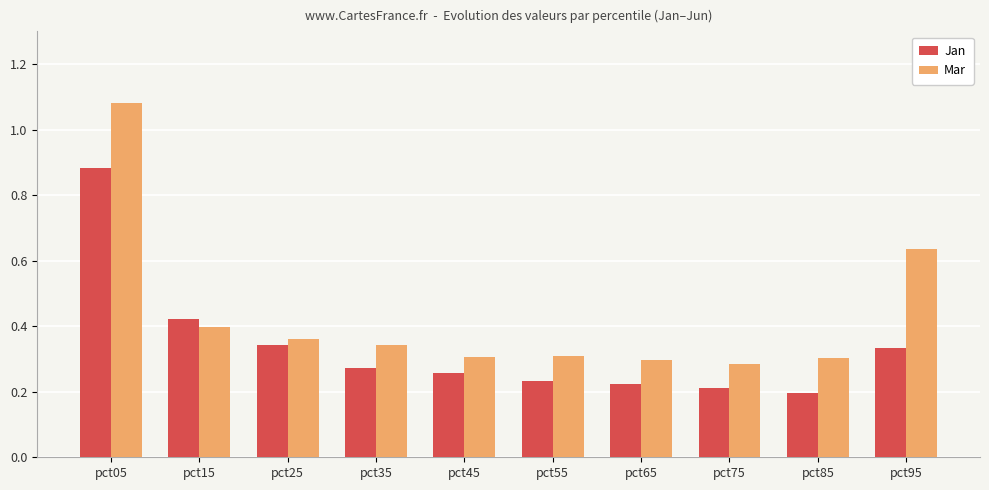

How many Jan values are between 0 and 1?

10